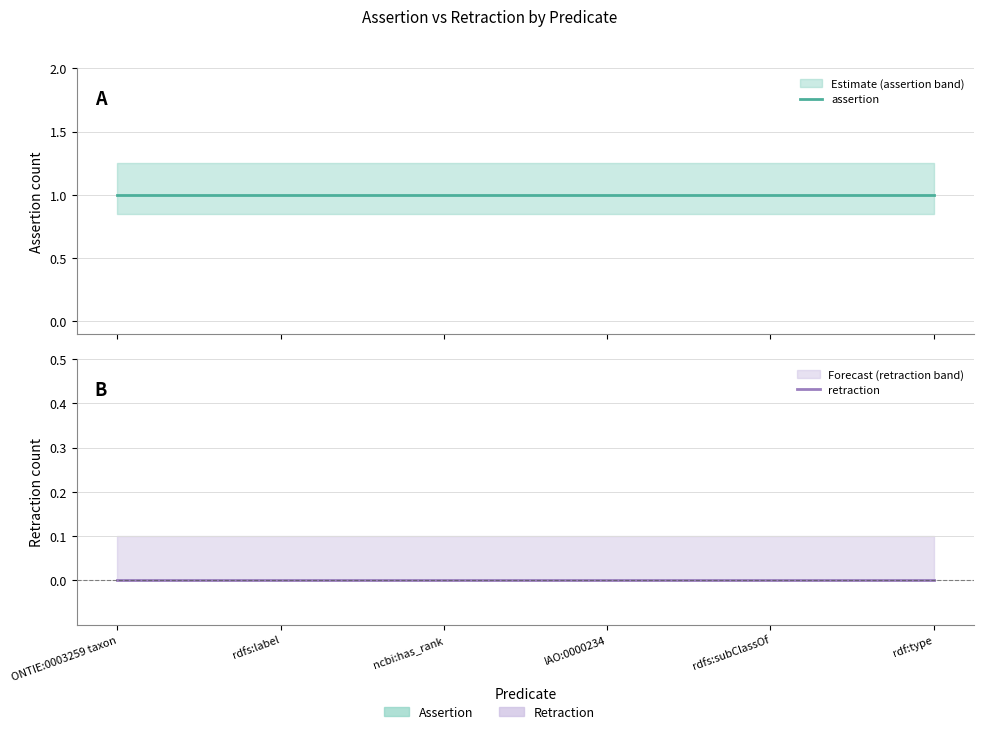

Which series has the largest total across all categories?

assertion